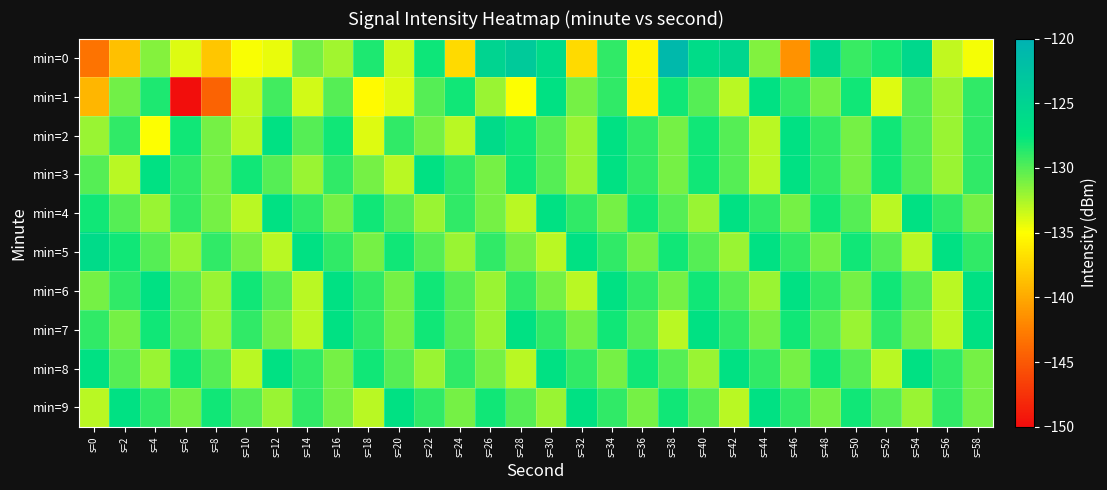

What is the total value across all series at s=12?

-1300.9